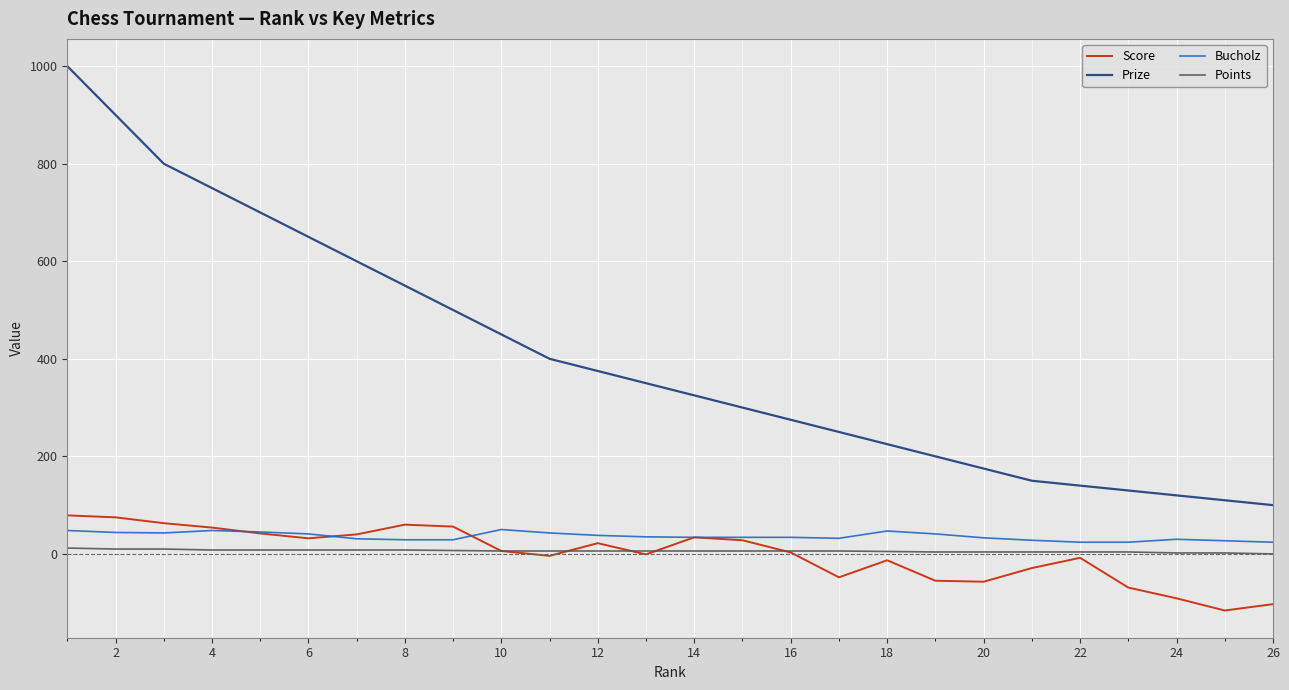

What is the minimum value shown in the chart?

-116